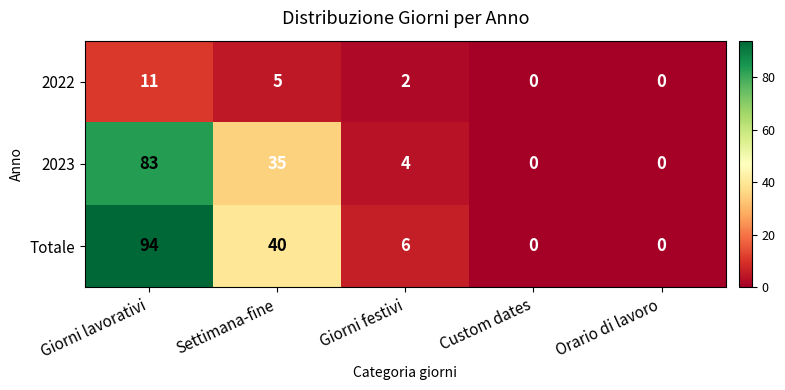

At which label is 2022 closest to 5?

Settimana-fine